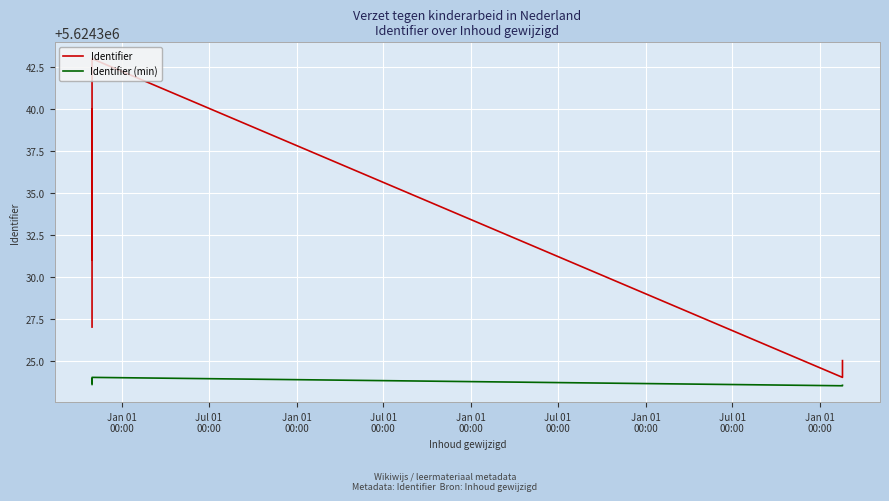

Rank the series at Jan 01
00:00 from lowest to highest value.

Identifier (min), Identifier